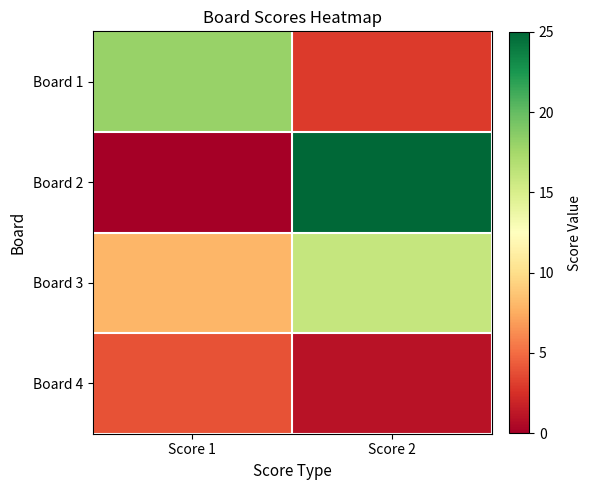

At which category is the sum across all series the highest?

Score 2